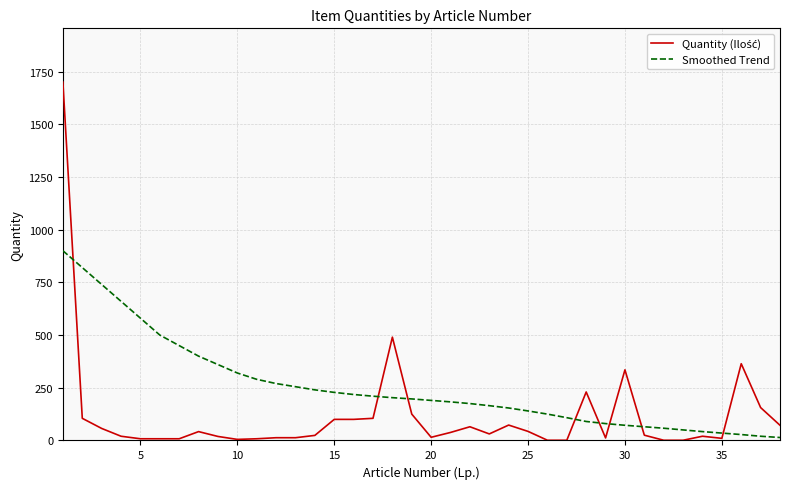

Which series has the largest total across all categories?

Smoothed Trend